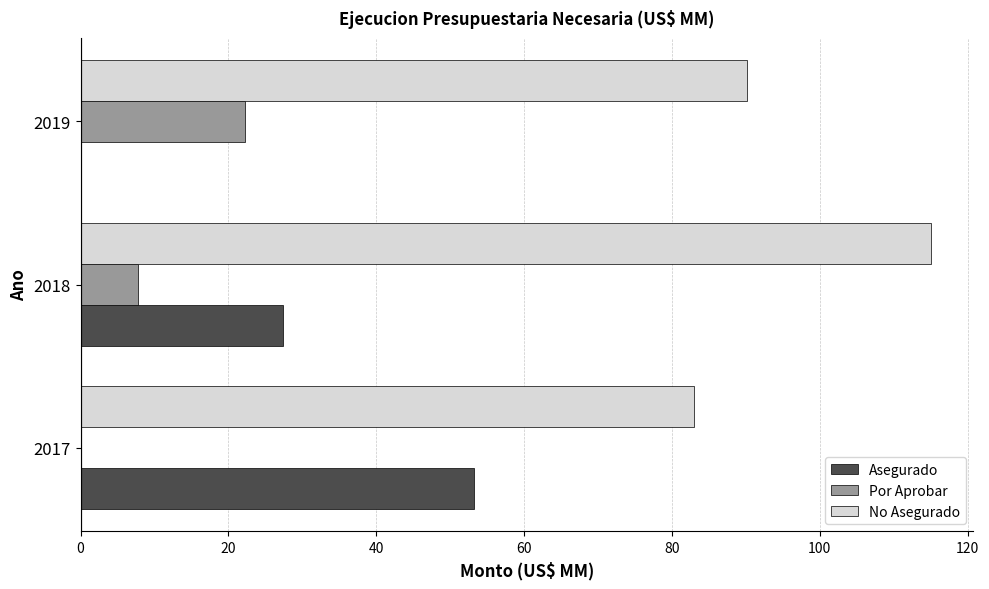

At which label is Asegurado closest to 26?

2018